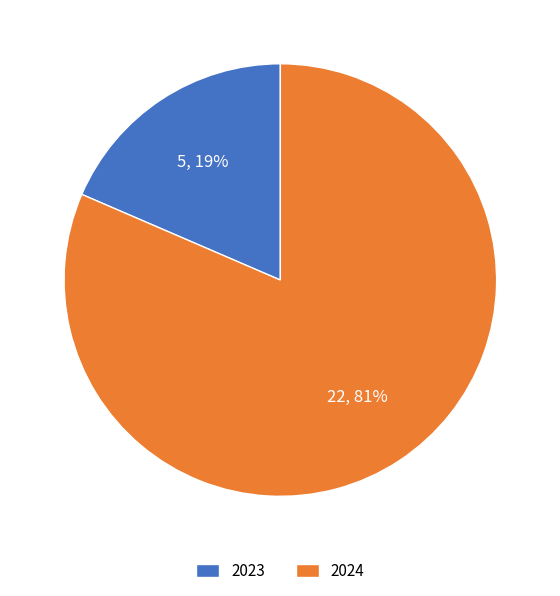

The 2023 slice represents 11% of the pie. True or false?

False